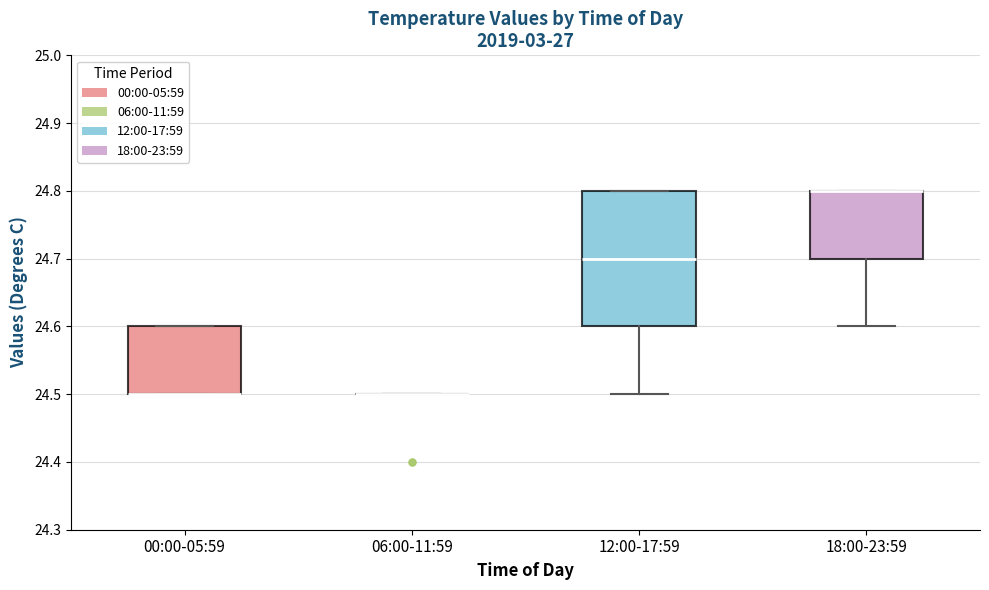

Where does the lower whisker of the box for 12:00-17:59 end on the y-axis? The values are not printed on the chart, so give them approximately, as read against the axis.

24.5